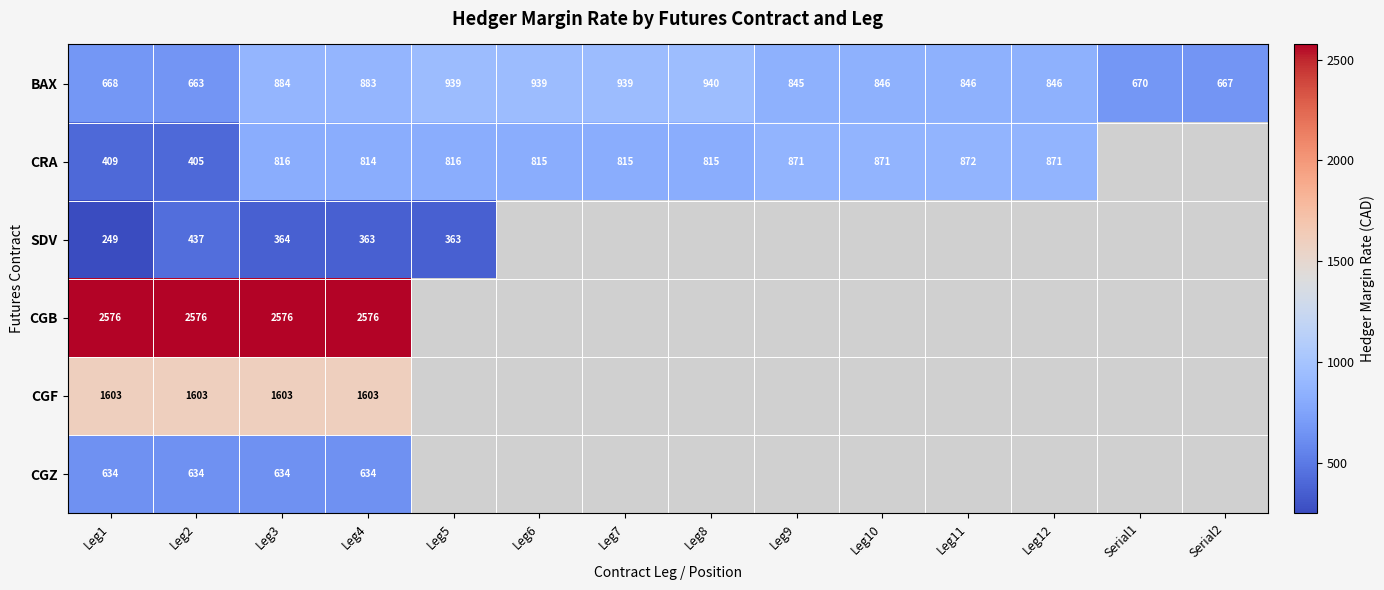

True or false: BAX has a value of 670 at Serial1.

True